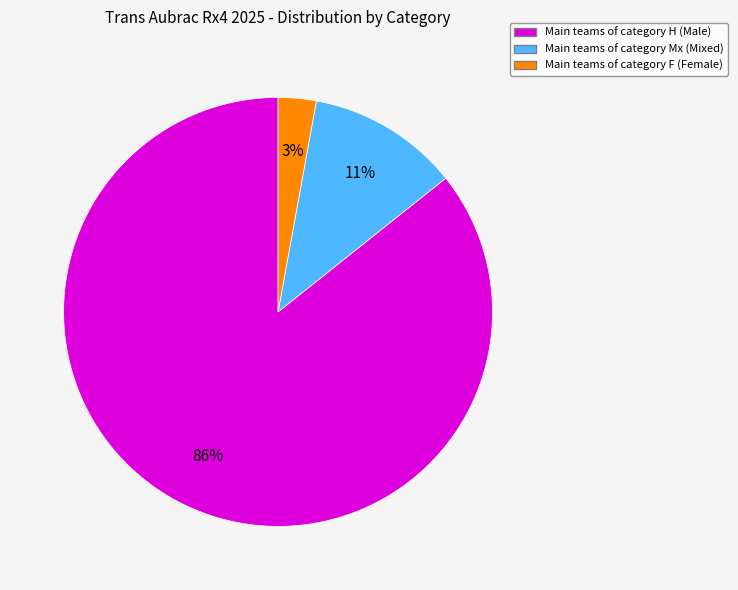

How many slices are in this pie chart?

3